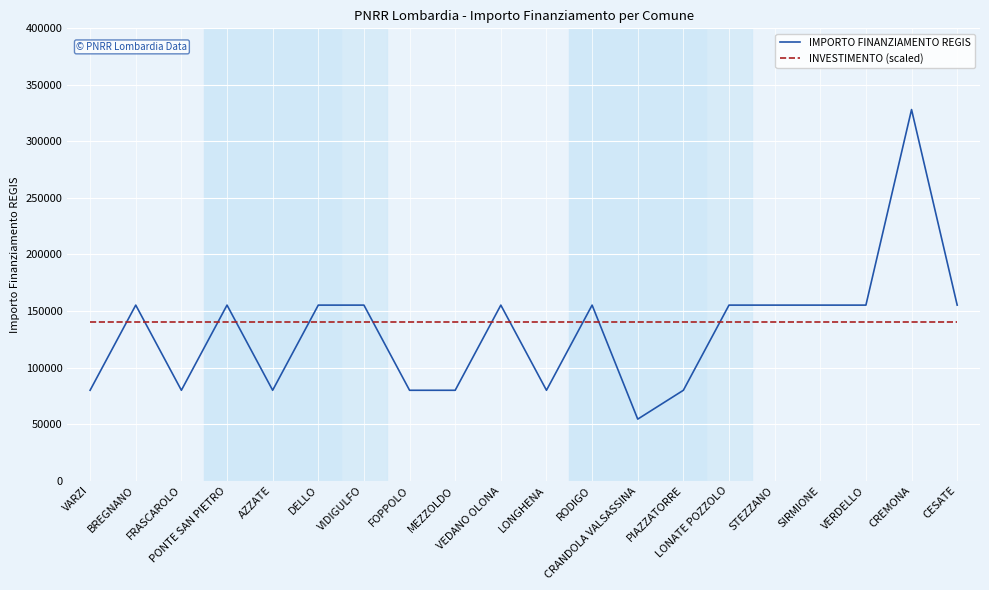

Is this an area chart (filled region under the line)?

No